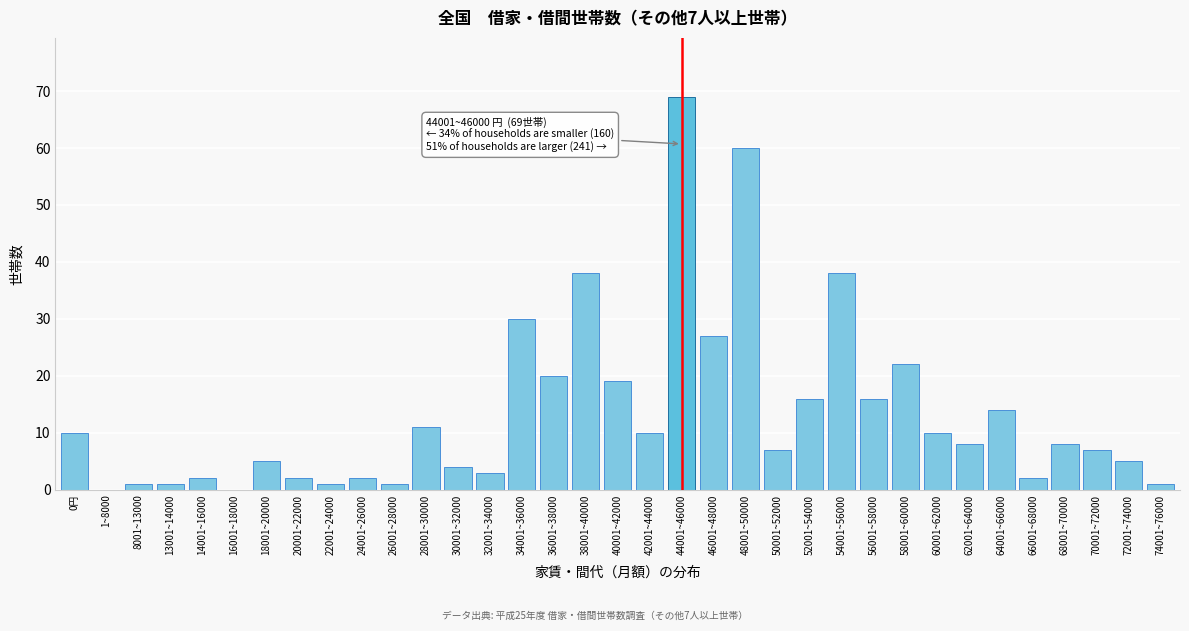

Which category has the highest value across all series?

44001~46000